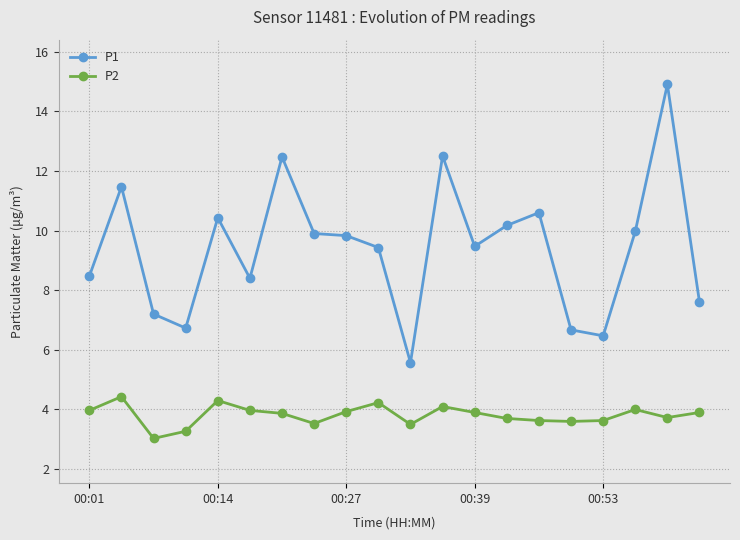

List the series in order of their overall mean, highest first.

P1, P2